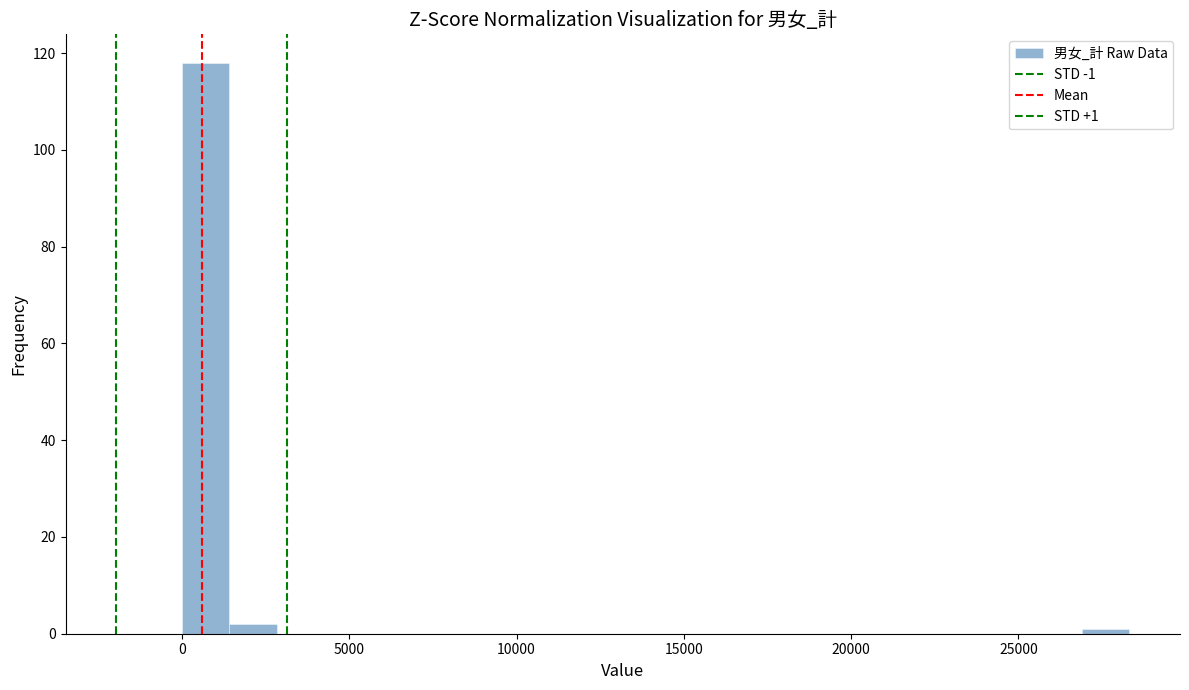

Read against the x-axis, roughly where is the centre of the tallest bar?

500